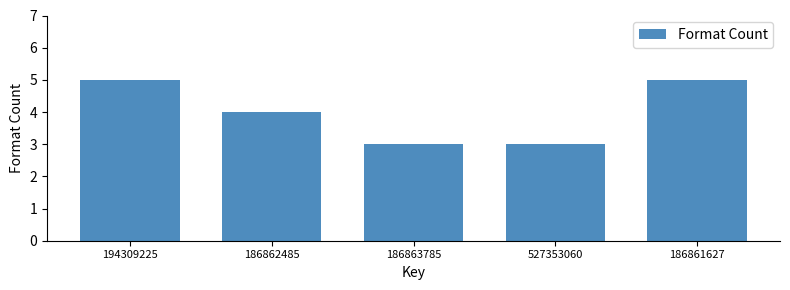

Reading left to right, extract all data points from this chart.

5	4	3	3	5